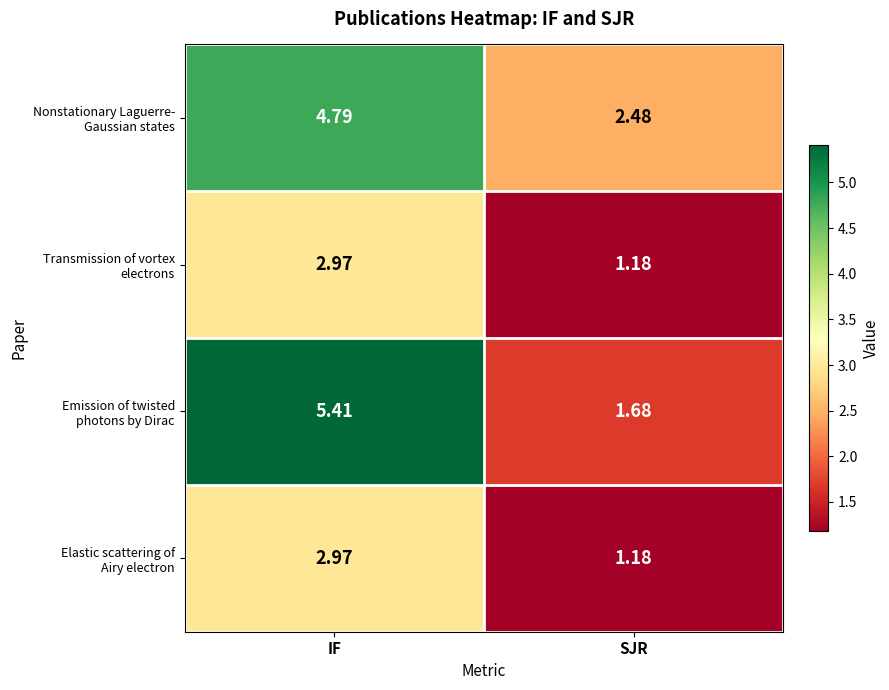

At which category is the sum across all series the highest?

IF